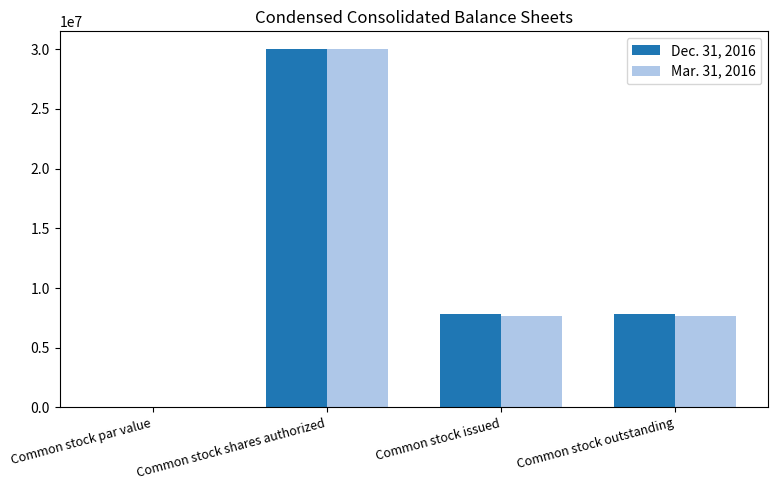

At which category is the sum across all series the highest?

Common stock shares authorized